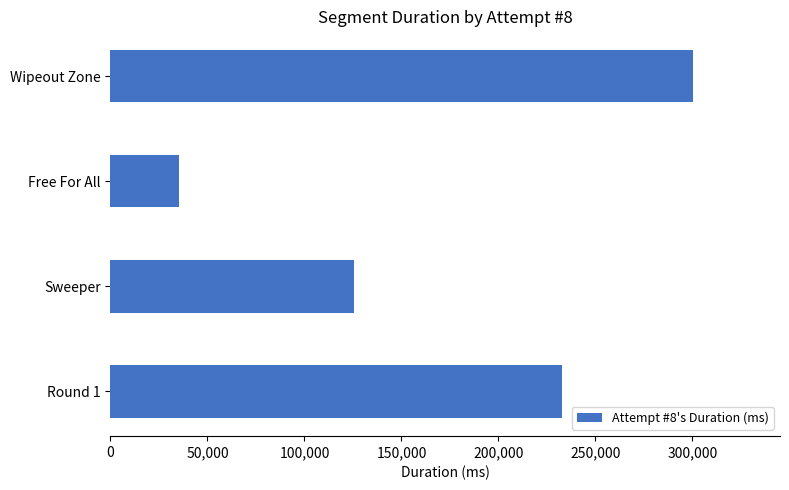

How many values are below 232817?

2